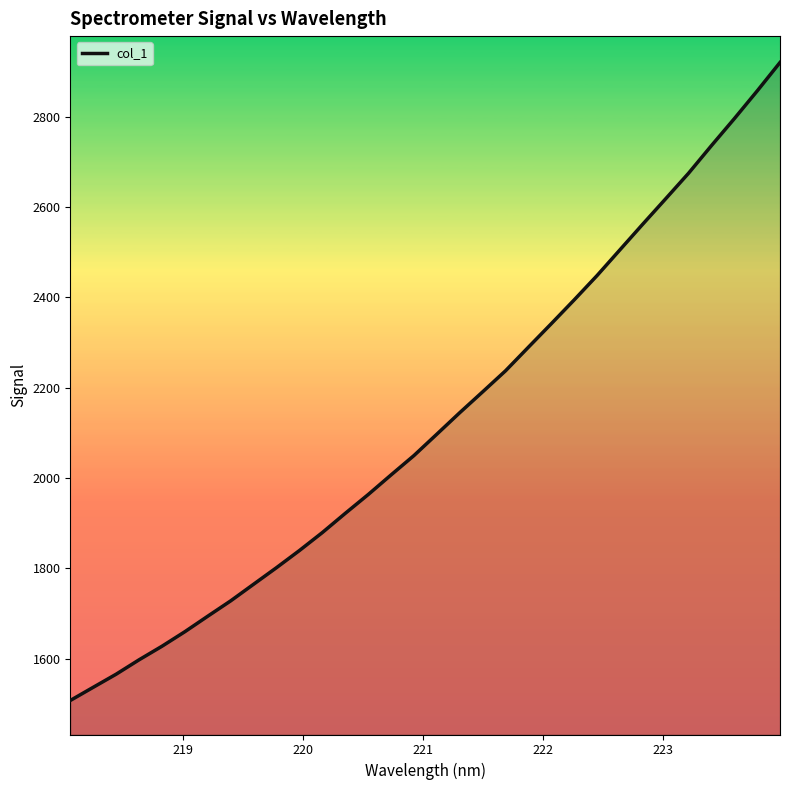

Reading left to right, list all the values displayed in this chart.

1507.2	1536.4	1565.4	1597.3	1627.3	1659.6	1693.9	1727.9	1764.7	1801.4	1839.4	1879.1	1921.6	1963.2	2006.8	2049.7	2097.0	2144.6	2190.8	2237.3	2289.7	2341.7	2394.4	2448.3	2505.3	2562.3	2618.4	2675.0	2736.1	2795.8	2857.1	2920.3